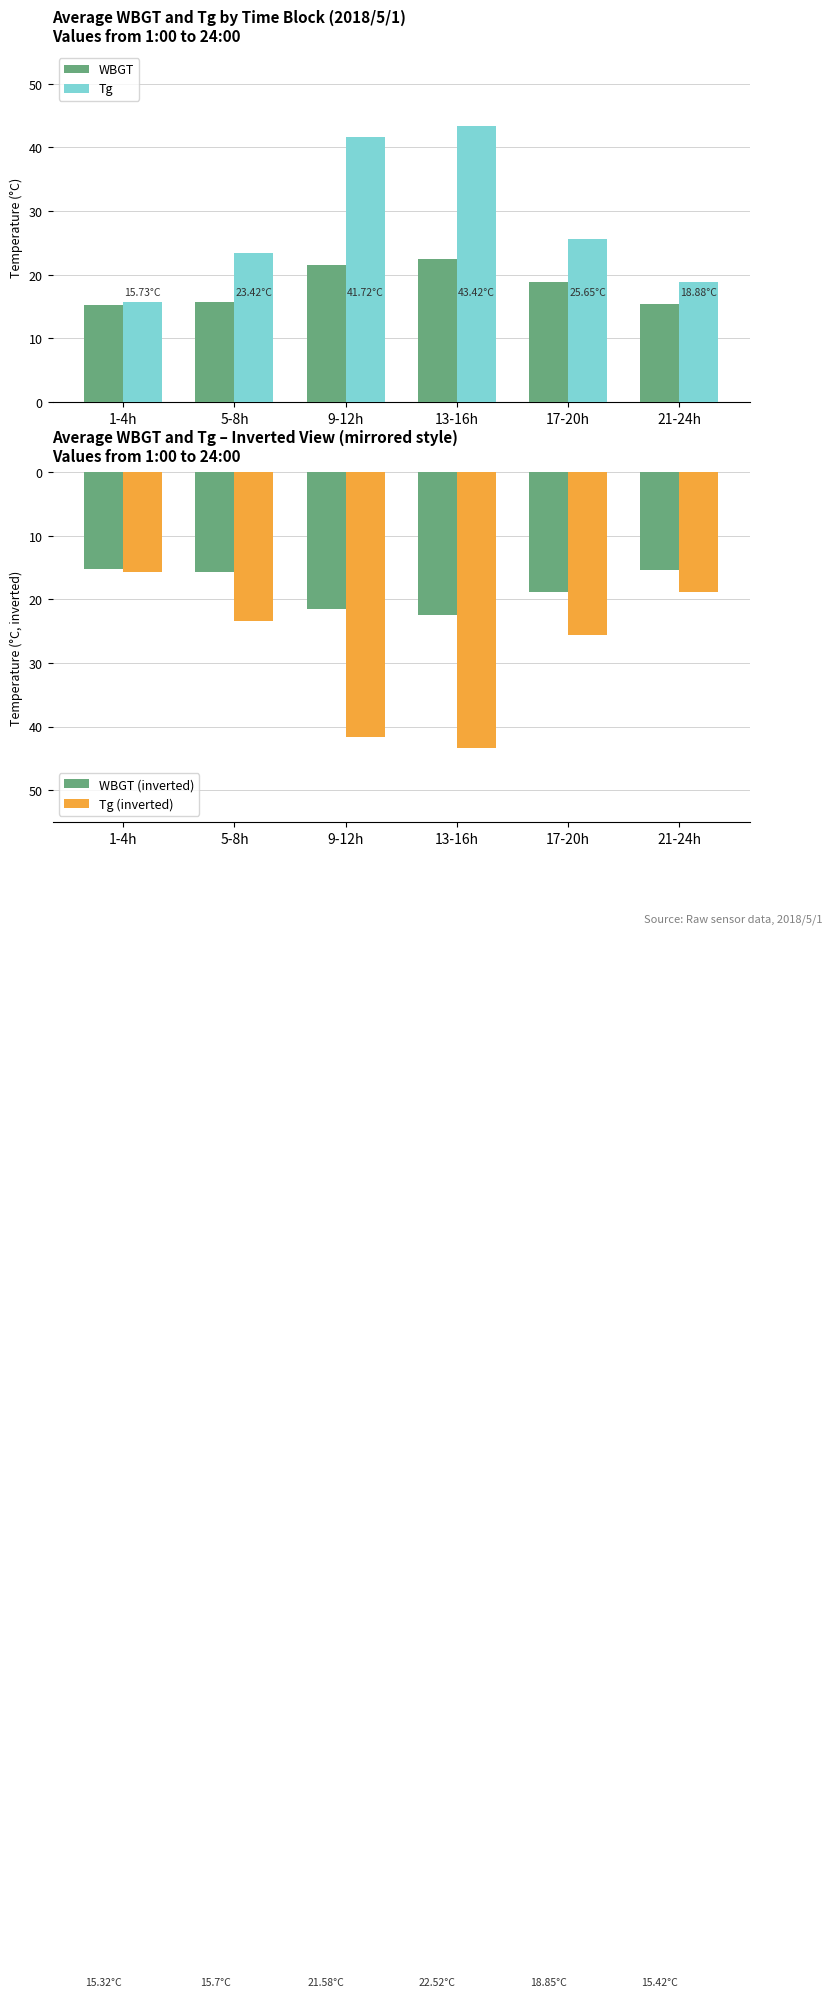

What is the label of the 3rd bar from the left?

9-12h